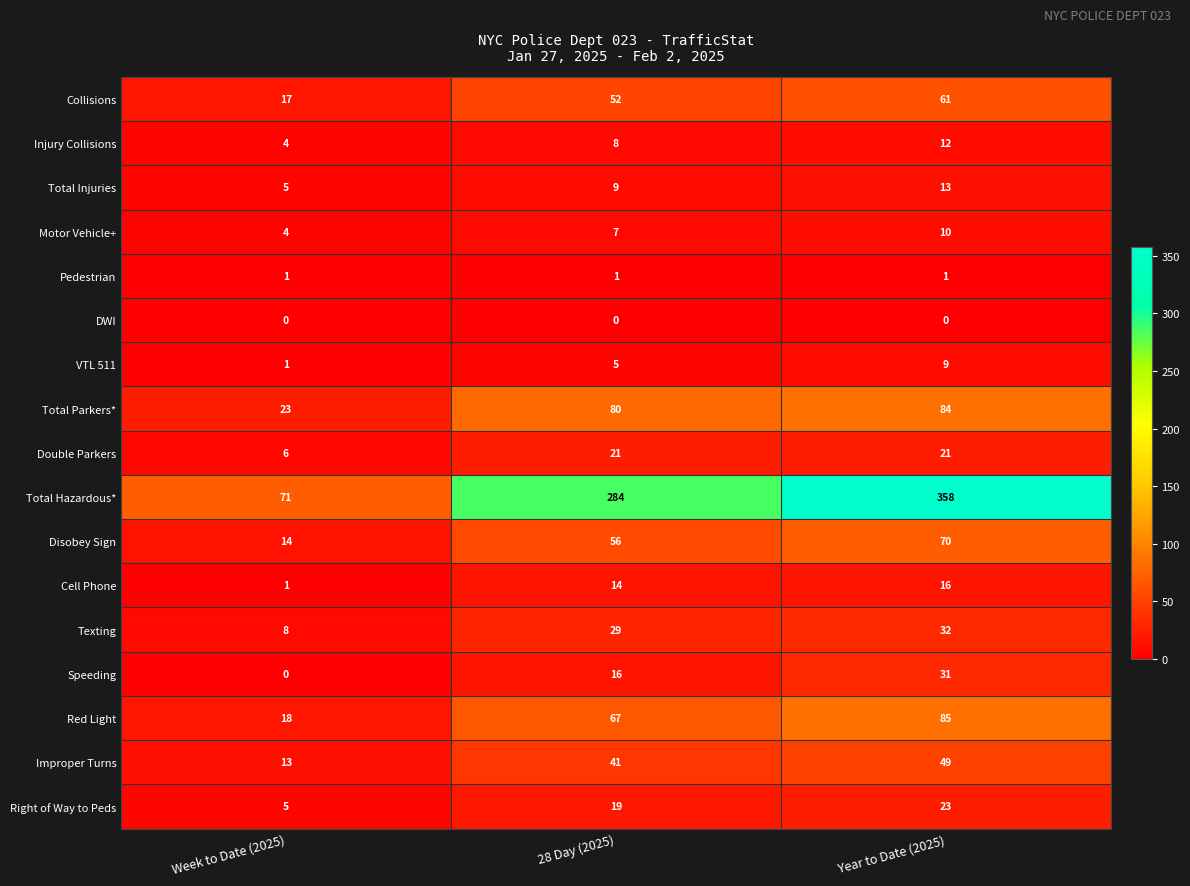

What is the difference between the highest and lowest values at Year to Date (2025)?

358